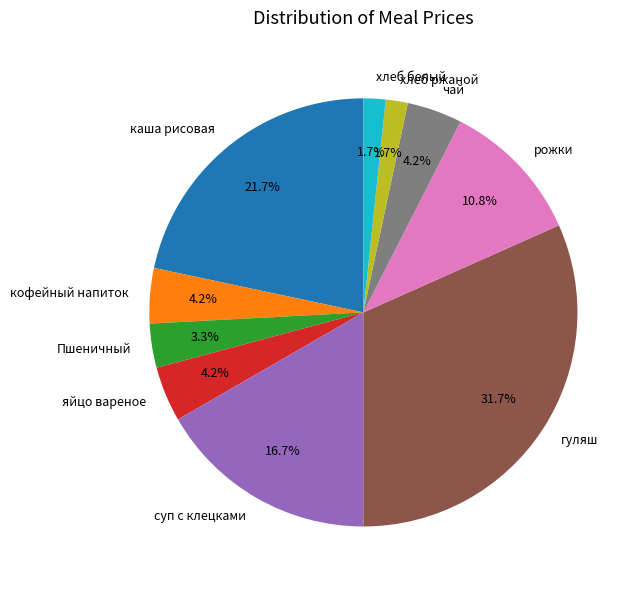

Which has a higher value, рожки or кофейный напиток?

рожки